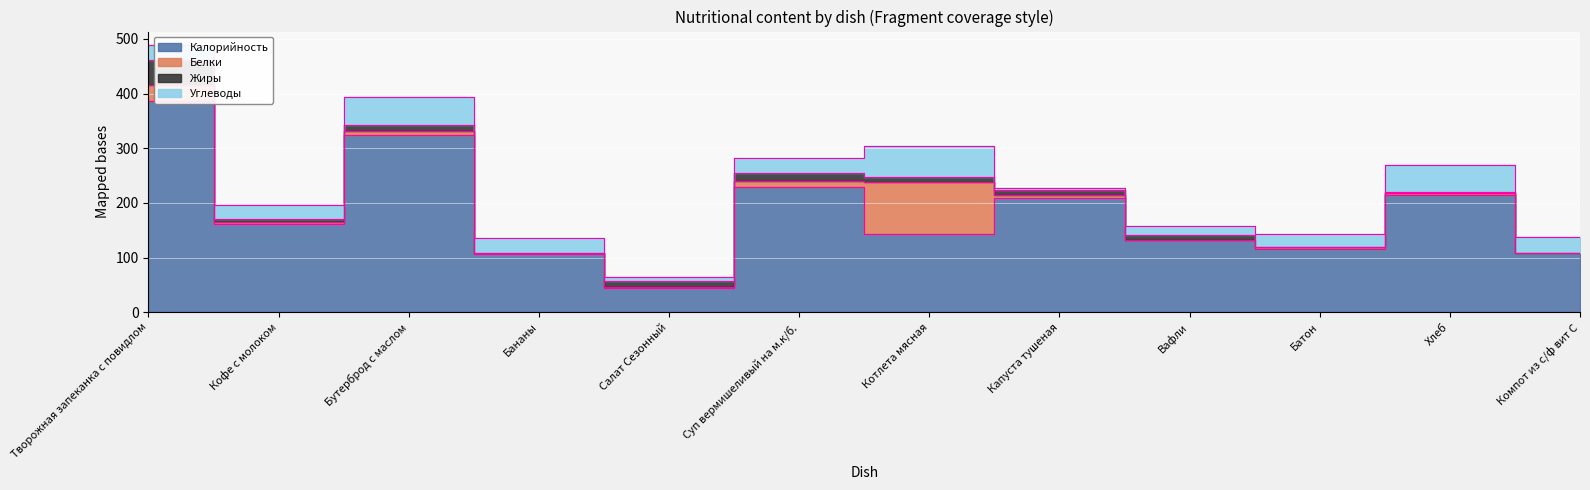

What is the greatest value displayed?

387